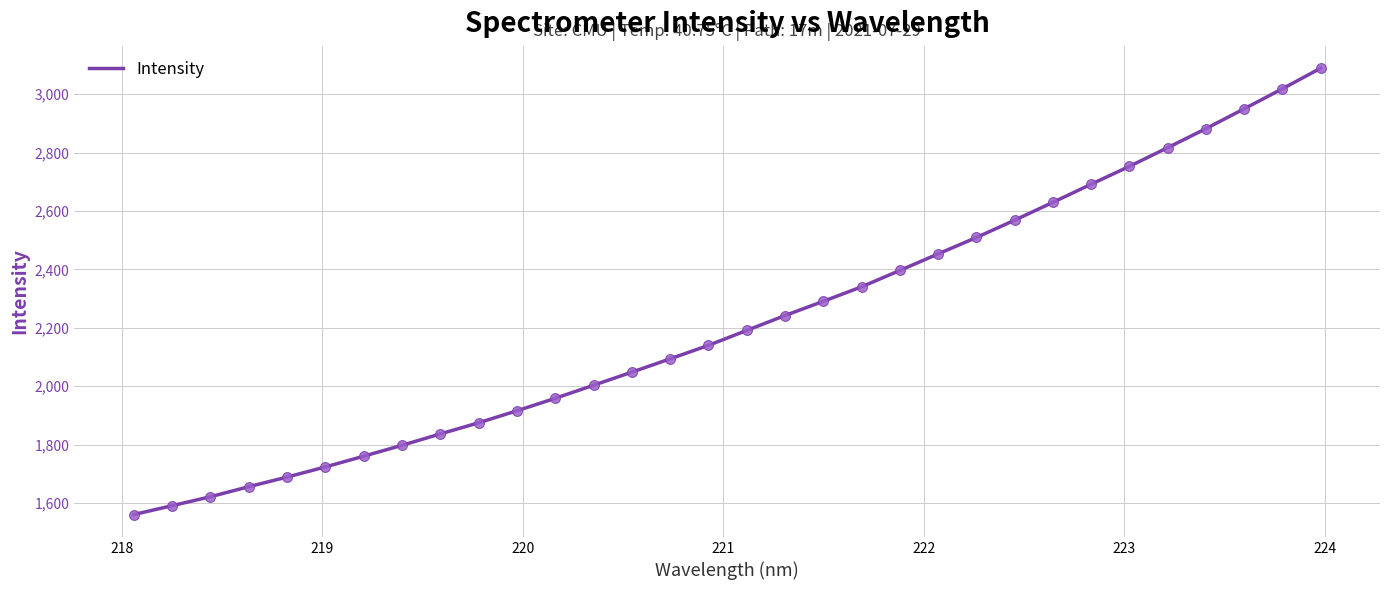

What is the minimum value shown in the chart?

1560.5